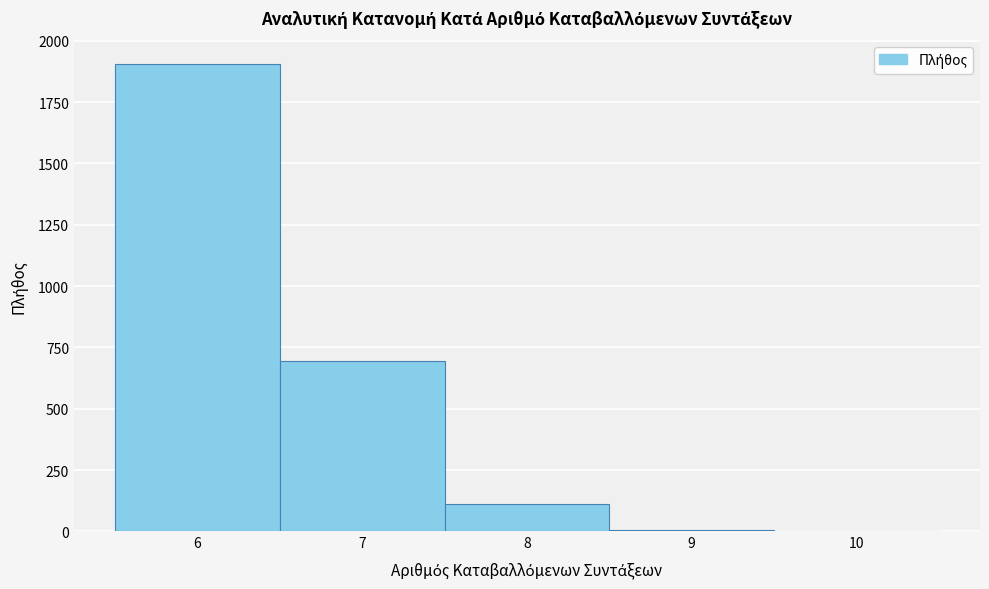

Reading left to right, transcribe this chart: for each bar, give the range it covers on the x-axis and its height. The values are not printed on the chart, so give them approximately, as read against the axis.

5.5 to 6.5: 1900
6.5 to 7.5: 700
7.5 to 8.5: 100
8.5 to 9.5: under 50
9.5 to 10.5: under 50